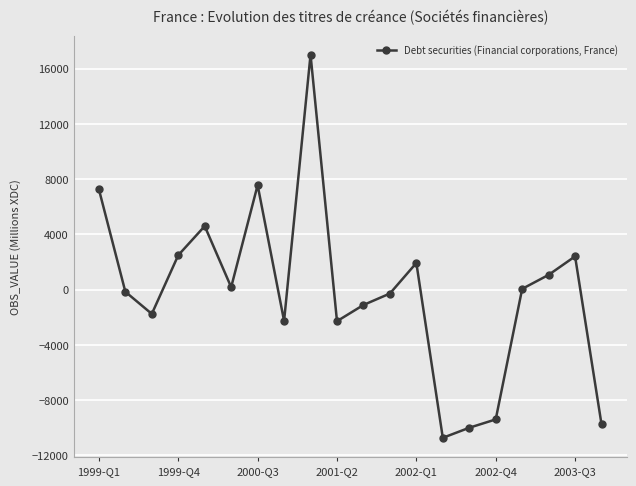

True or false: there are more than 2 points higher than both neighbors.

True